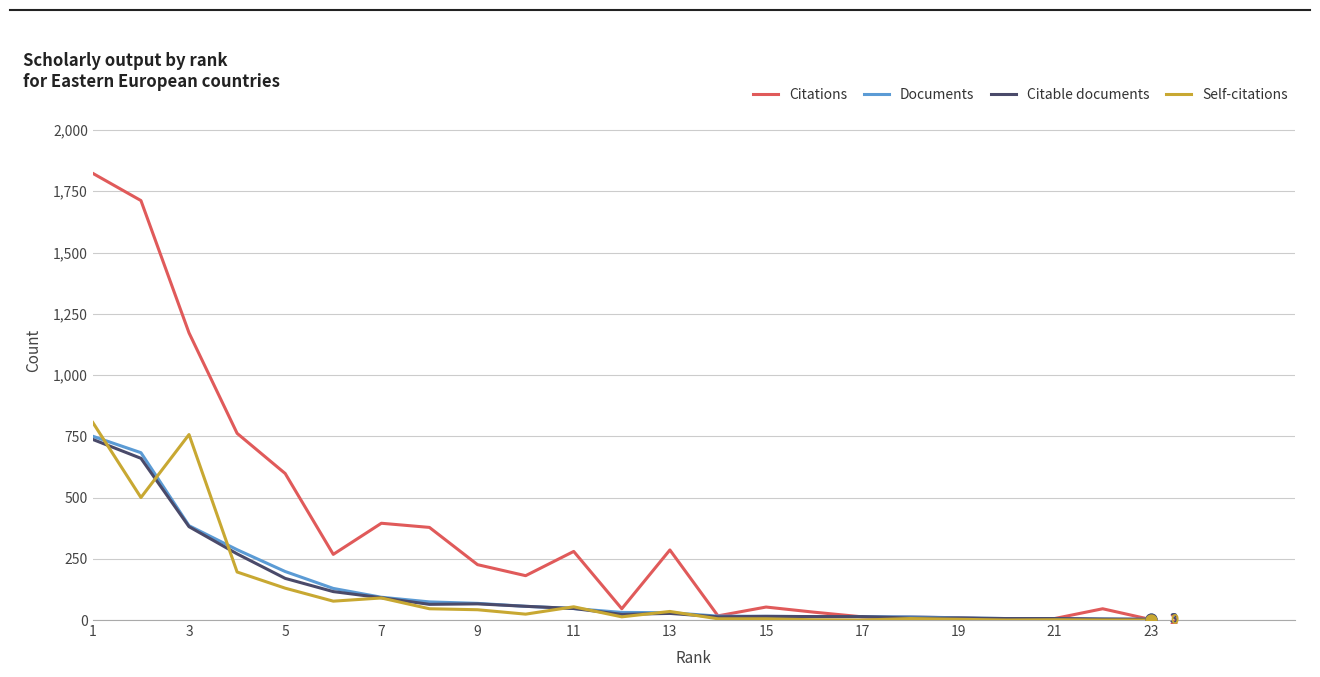

Which series has the largest range (max minus min)?

Citations